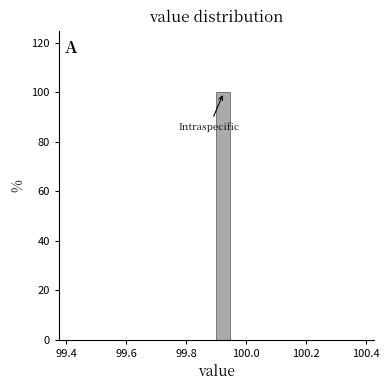

Around what value on the x-axis is the tallest bar? Give the approximate position of its centre, as read against the axis.

99.92